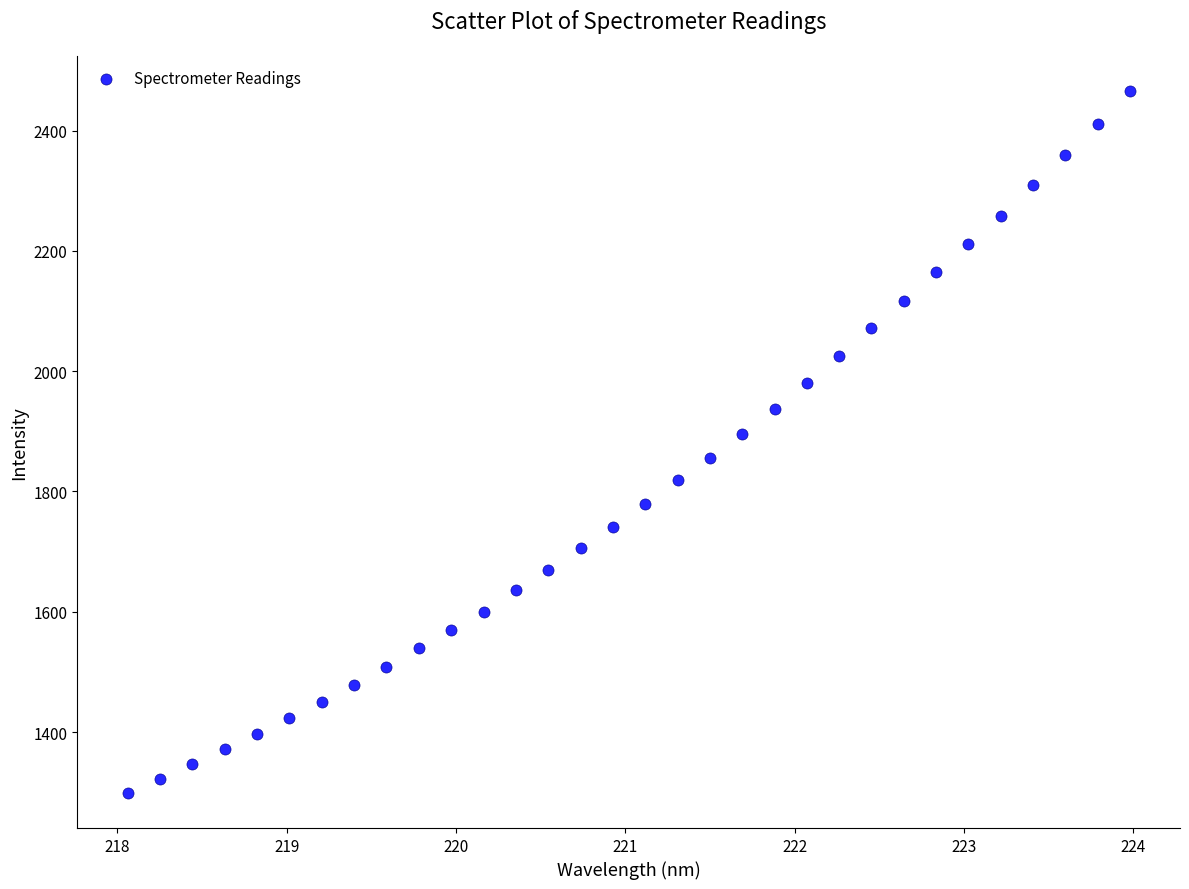

What is the range of Y values (max minus min)?

1167.4